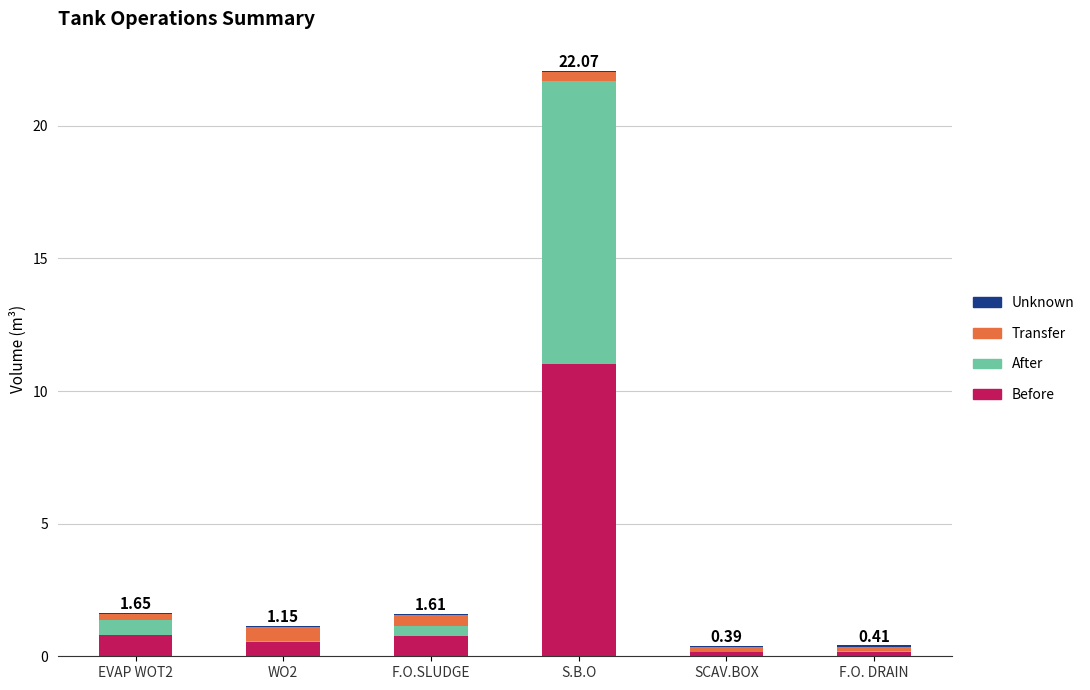

At which category is the sum across all series the highest?

S.B.O